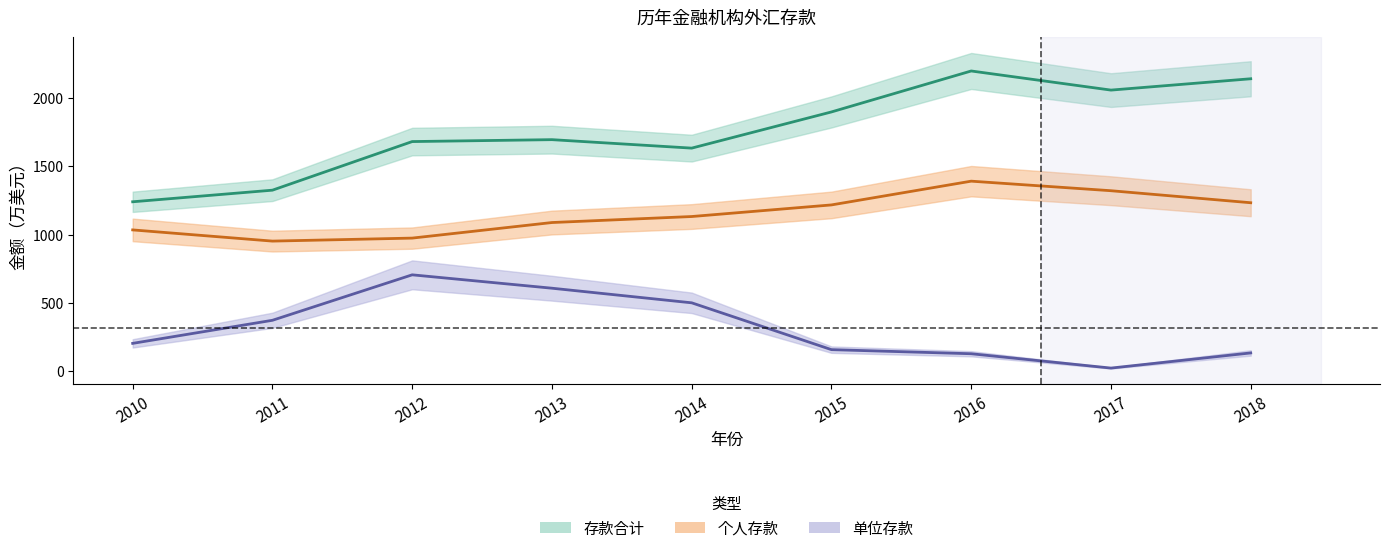

What is the maximum value for 单位存款?

705